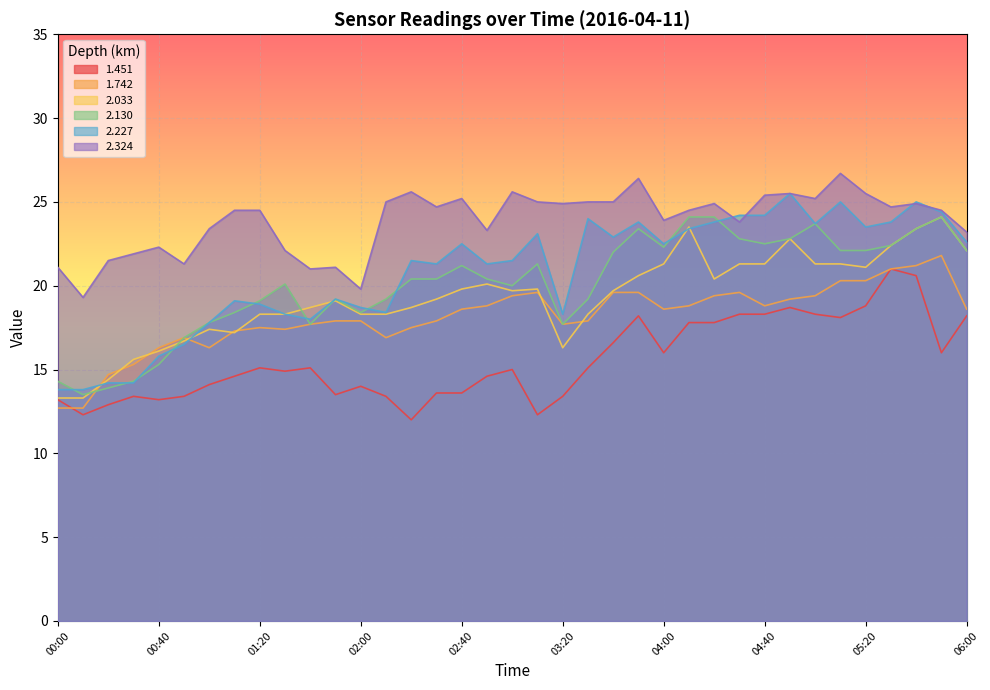

Where does the 1.451 series first go above 15?

01:20